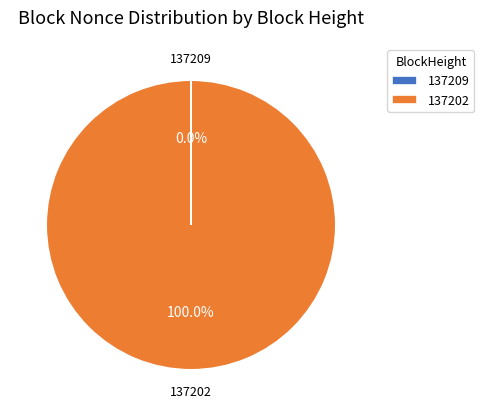

Which category accounts for the majority?

137202